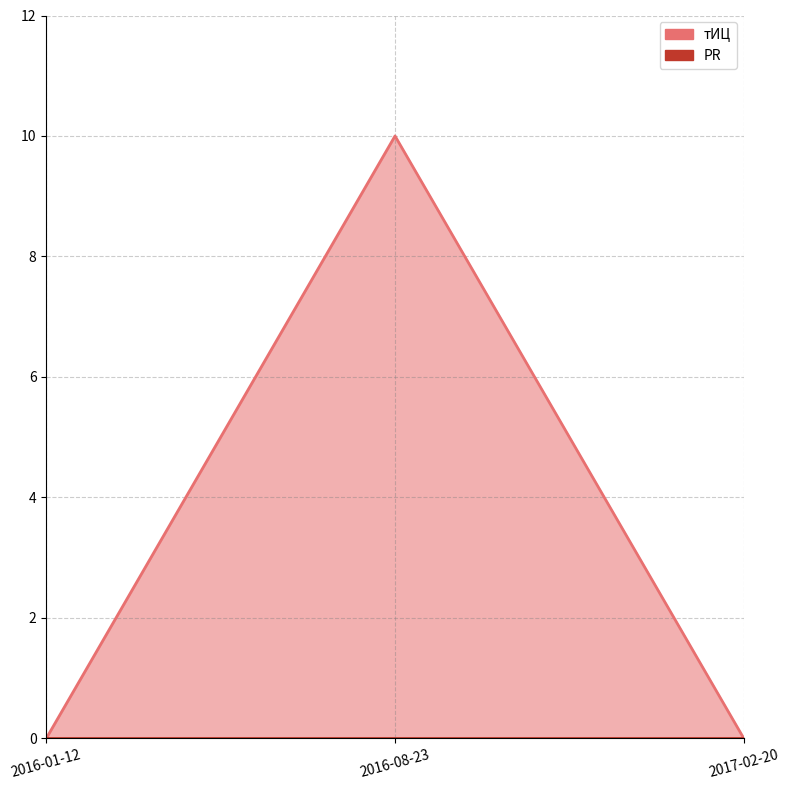

Is it true that the value at 2016-01-12 is 0?

True